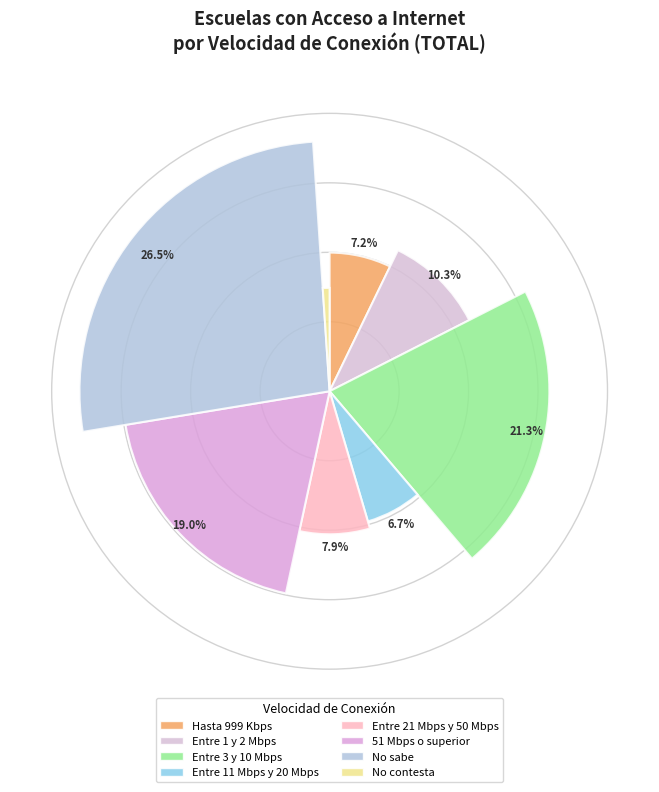

How many segments does this pie chart have?

8